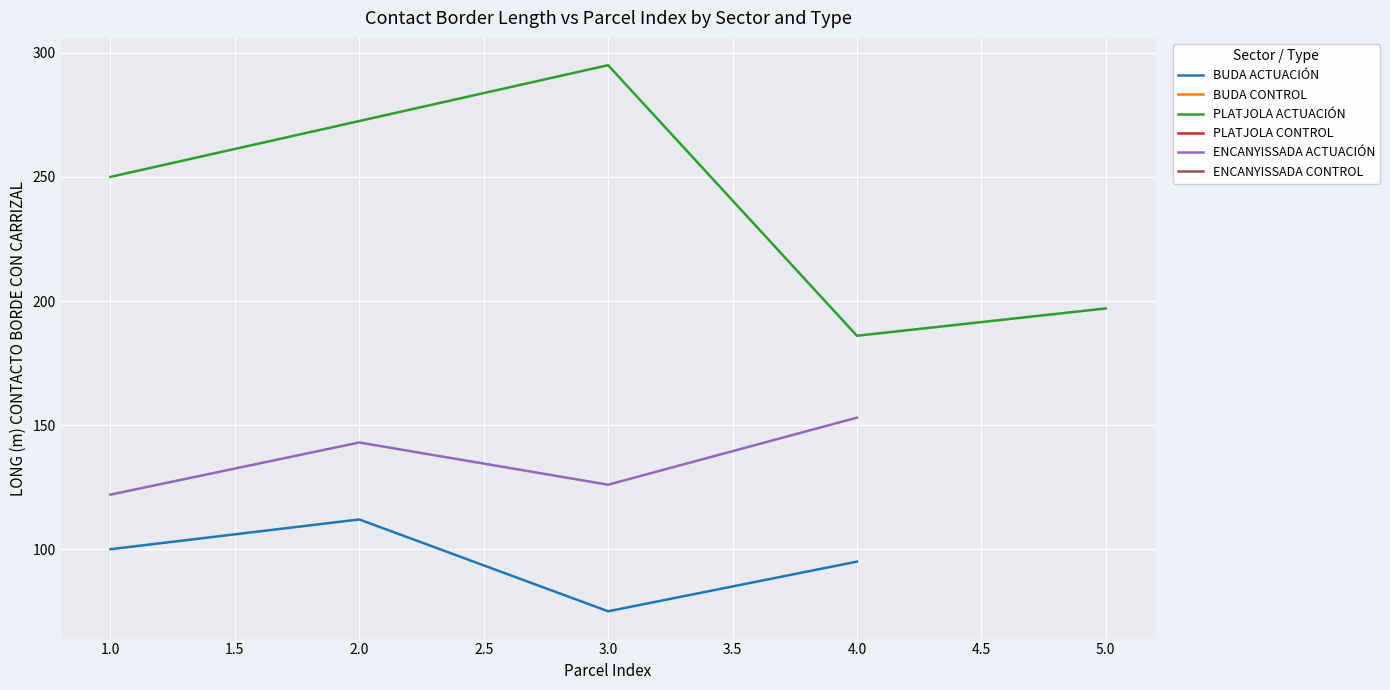

The value of BUDA ACTUACIÓN at 2.0 is 112. True or false?

True